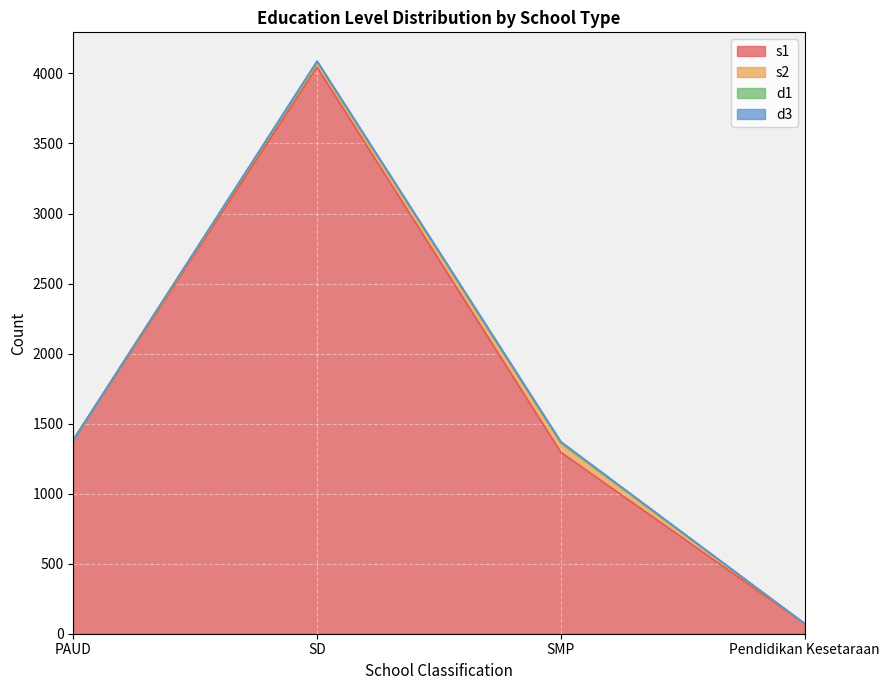

Is it true that d3 equals 8 at SMP?

True